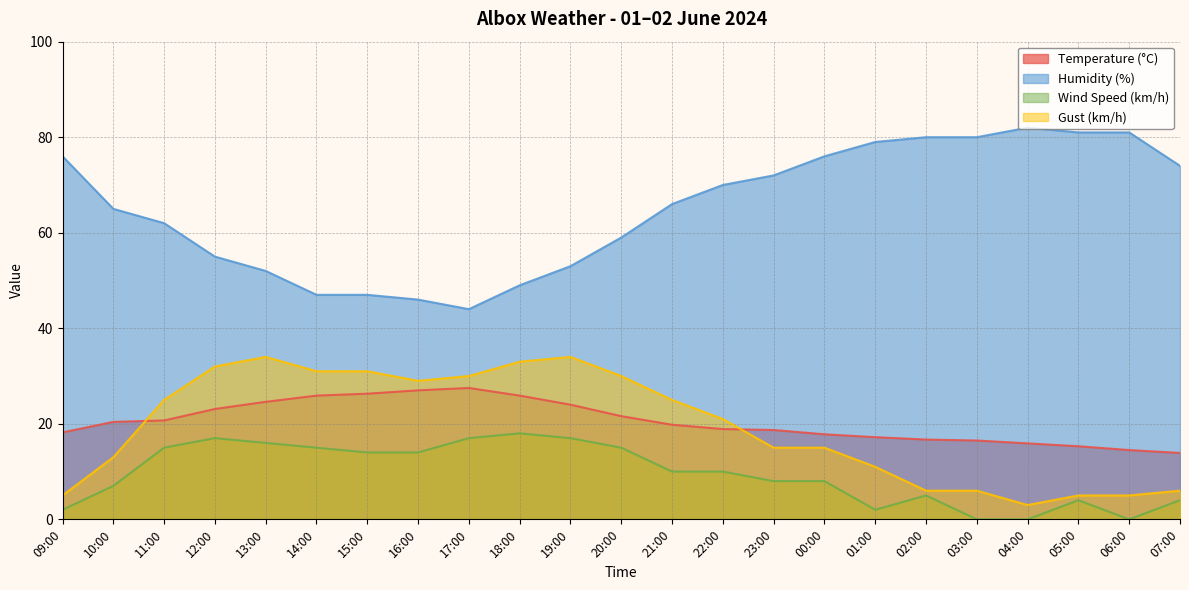

What is the difference between the second highest and second lowest values in the Temperature (°C) series?

12.5